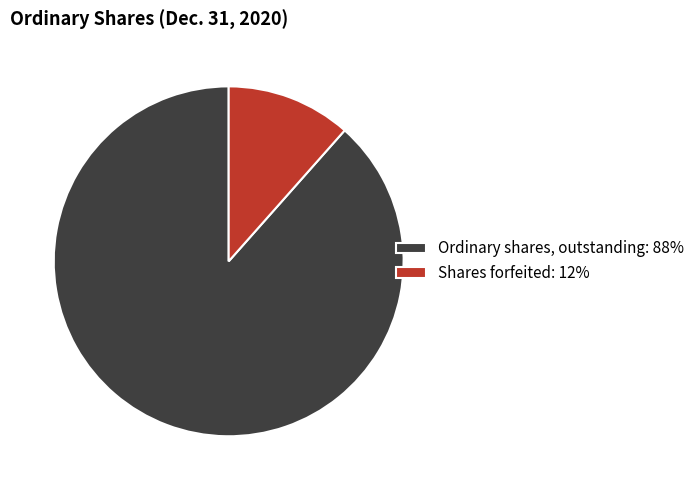

Does Shares forfeited: 12% account for over 50% of the chart?

No